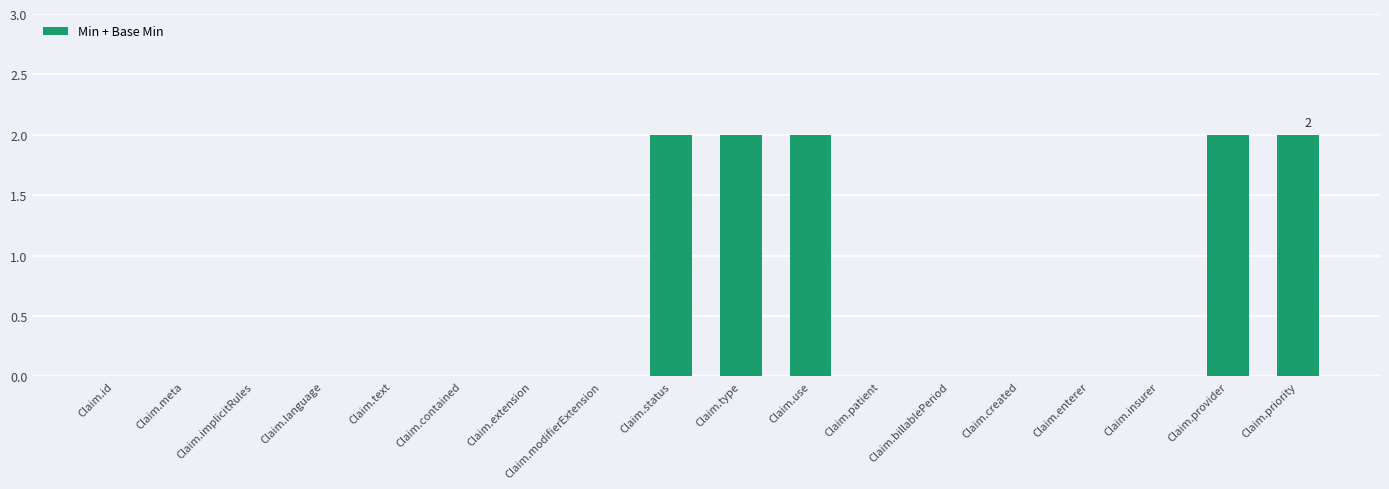

Which has a higher value, Claim.type or Claim.extension?

Claim.type